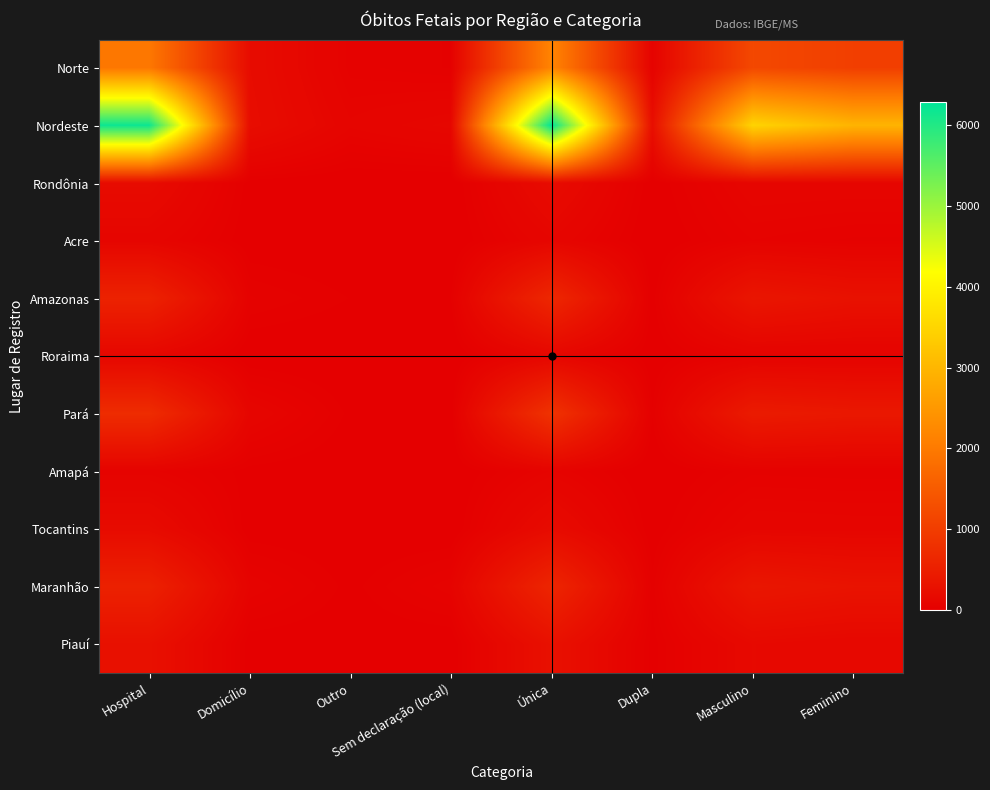

At which category is the sum across all series the highest?

Única